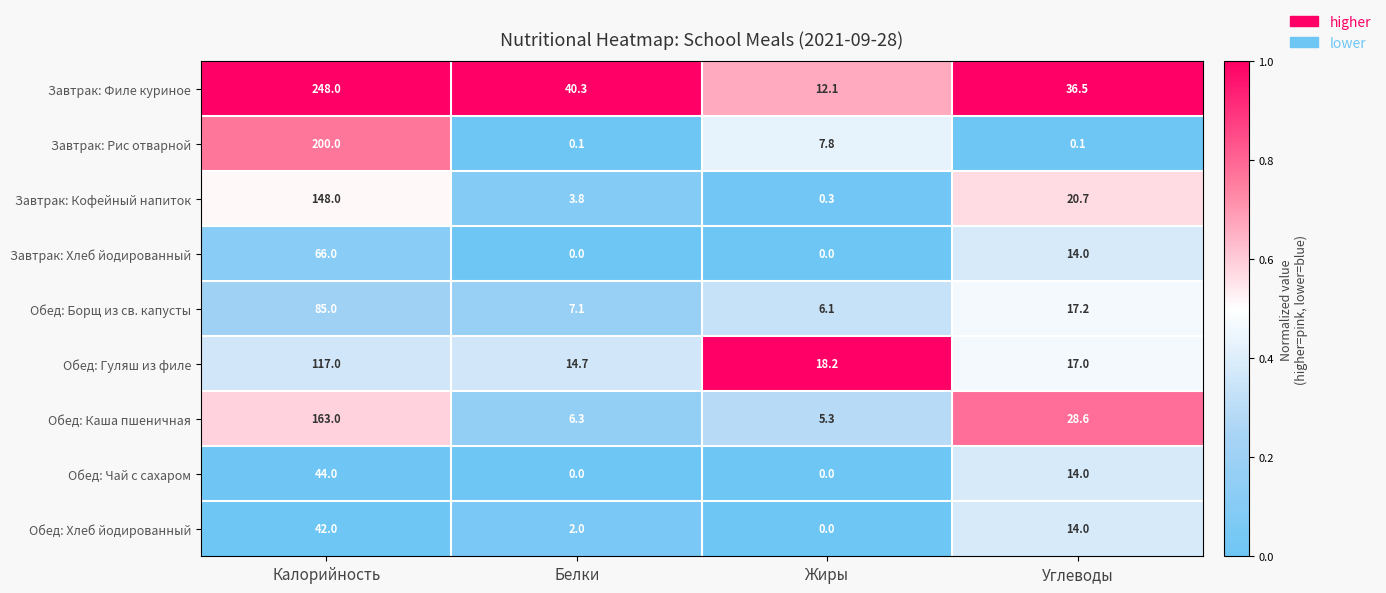

Is it true that Обед: Каша пшеничная equals 5.3 at Жиры?

True